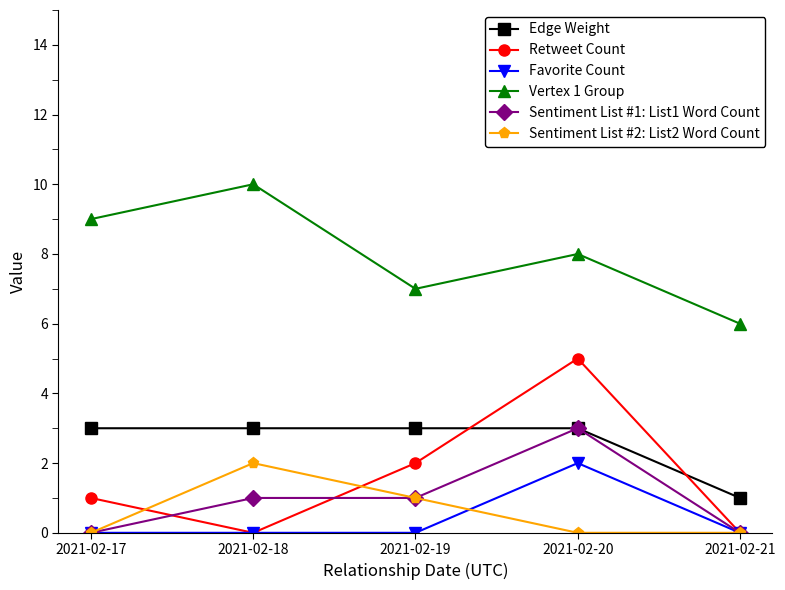

In Vertex 1 Group, how many points are lower than both neighbors (excluding endpoints)?

1